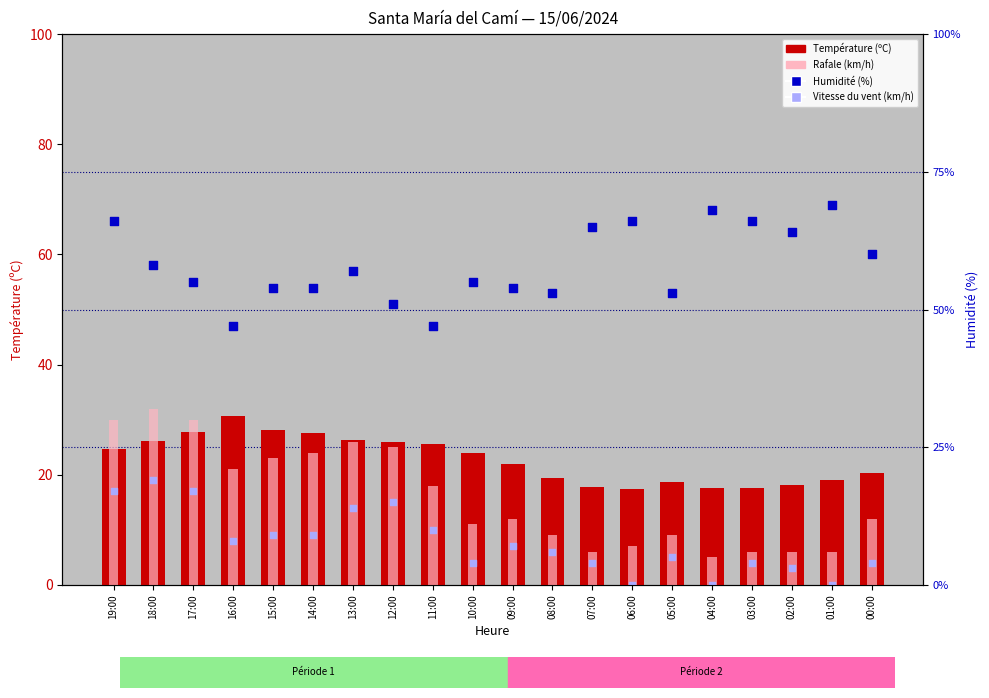

Which series contains the highest Y value?

Humidité (%)